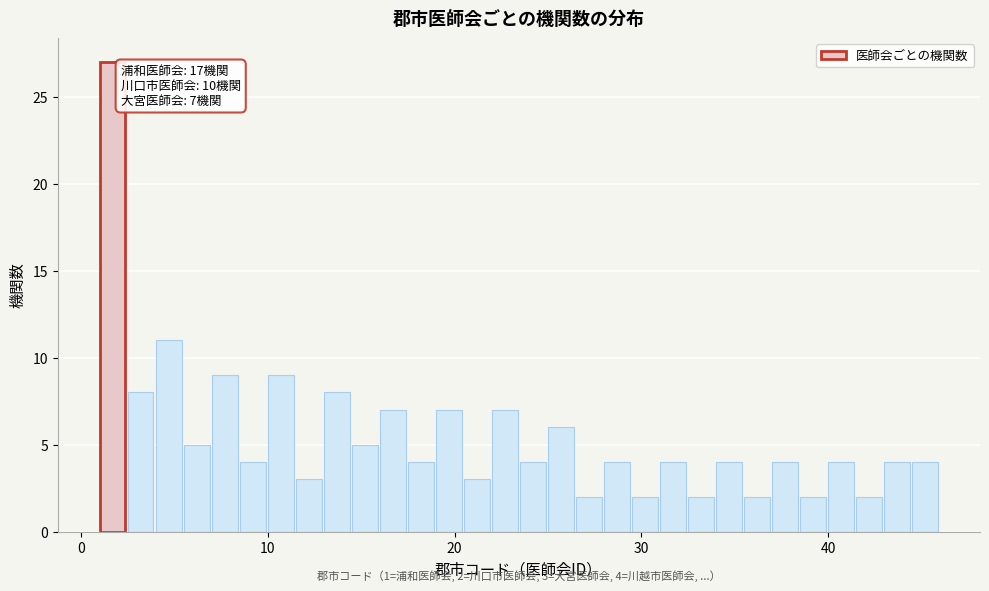

Around what value on the x-axis is the tallest bar? Give the approximate position of its centre, as read against the axis.

2